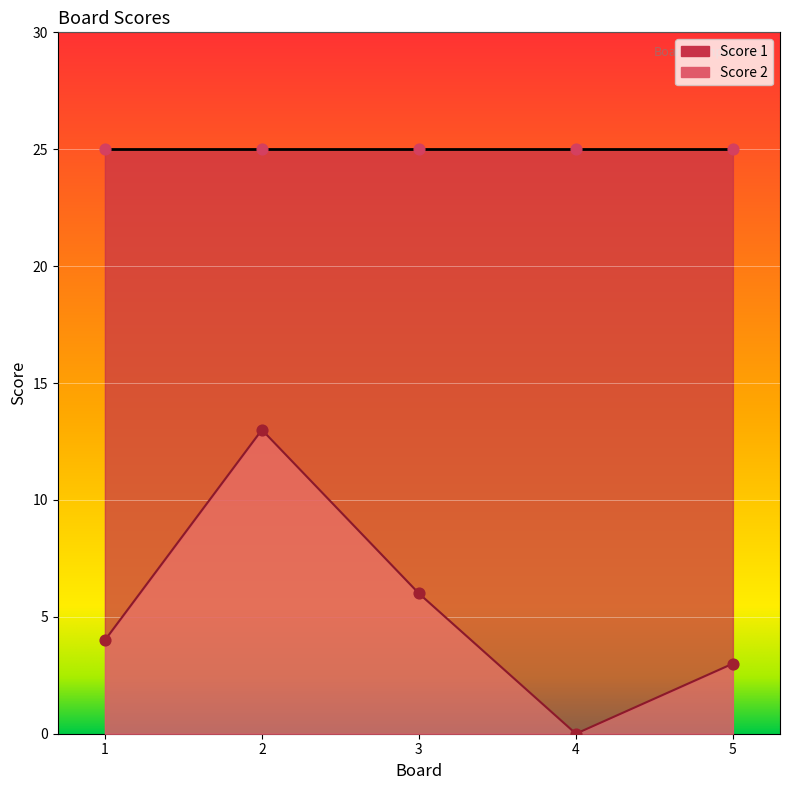

What is the change in value from 2 to 5?

-10